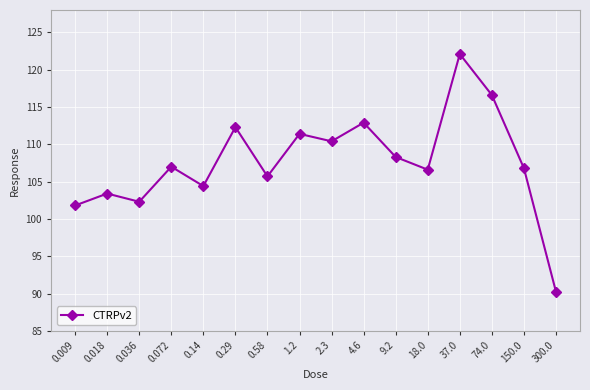

How many lines are shown in the chart?

1